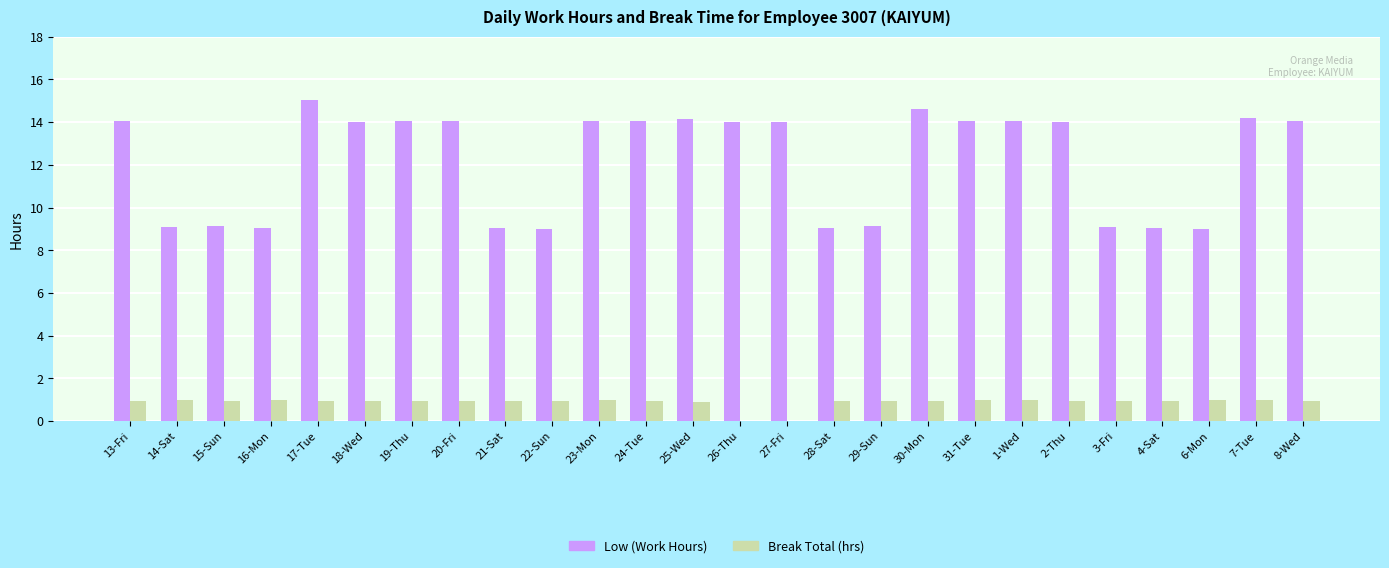

Between 26-Thu and 28-Sat, which series saw the biggest shift?

Low (Work Hours)